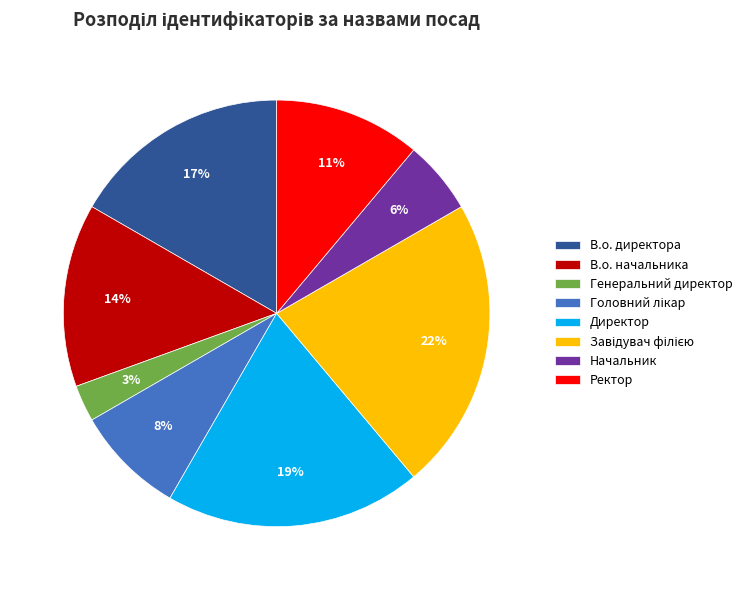

Do Ректор and Генеральний директор together represent more than half of the pie?

No